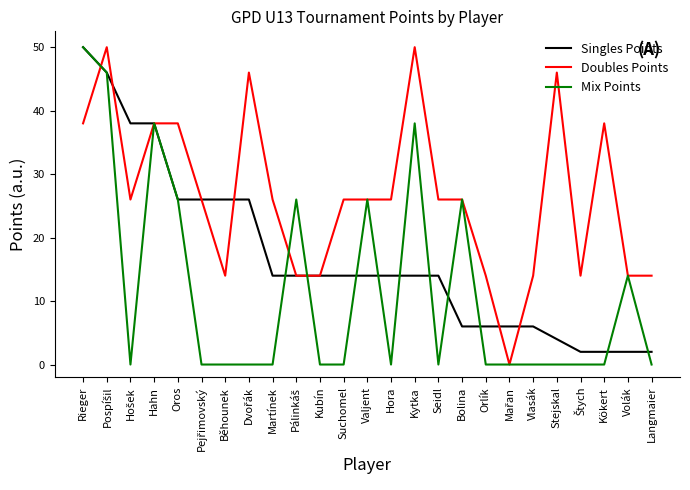

What is the total value across all series at Vlasák?

20